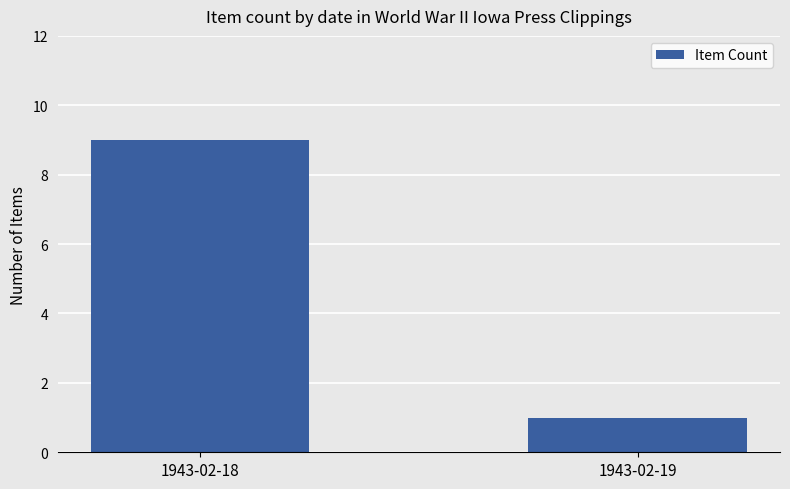

What value does the data have at 1943-02-18?

9